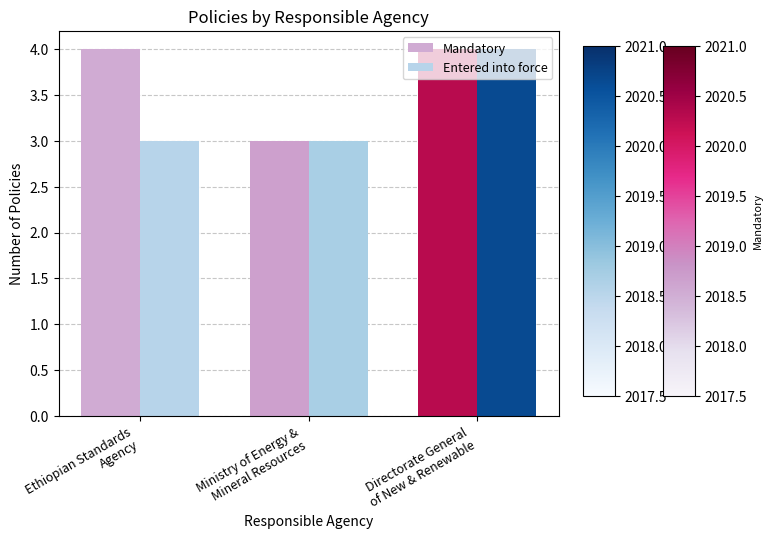

Reading right to left, what are all the values shown in this chart?

Mandatory: Directorate General
of New & Renewable=4	Ministry of Energy &
Mineral Resources=3	Ethiopian Standards
Agency=4
Entered into force: Directorate General
of New & Renewable=4	Ministry of Energy &
Mineral Resources=3	Ethiopian Standards
Agency=3